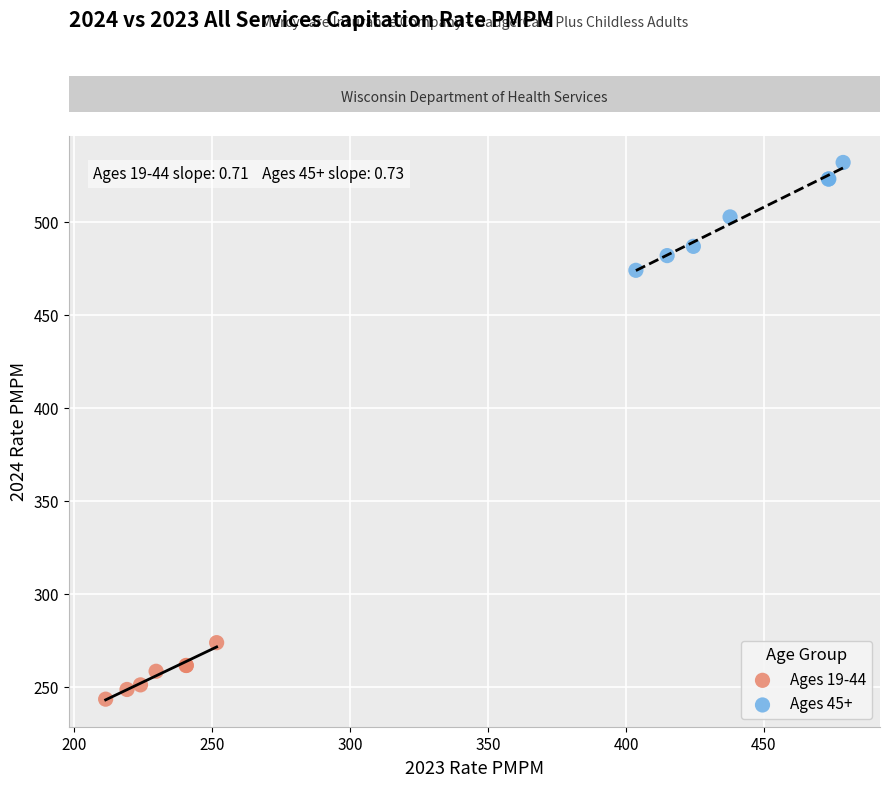

Which series reaches the maximum Y coordinate?

Ages 45+